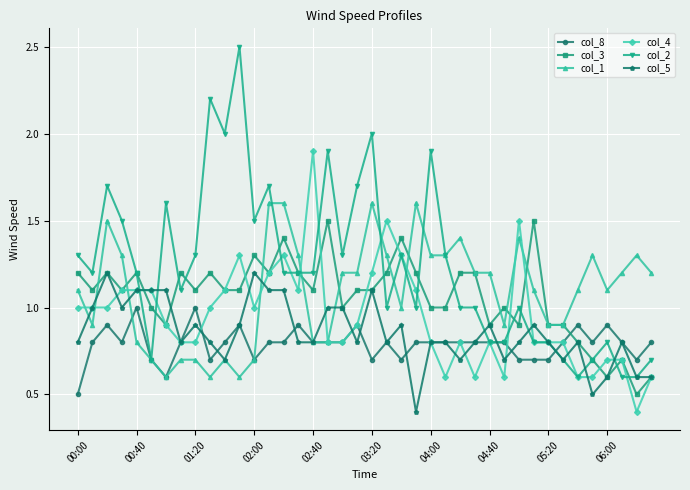

After their last crossing, which series has the higher values: col_3 or col_8?

col_8